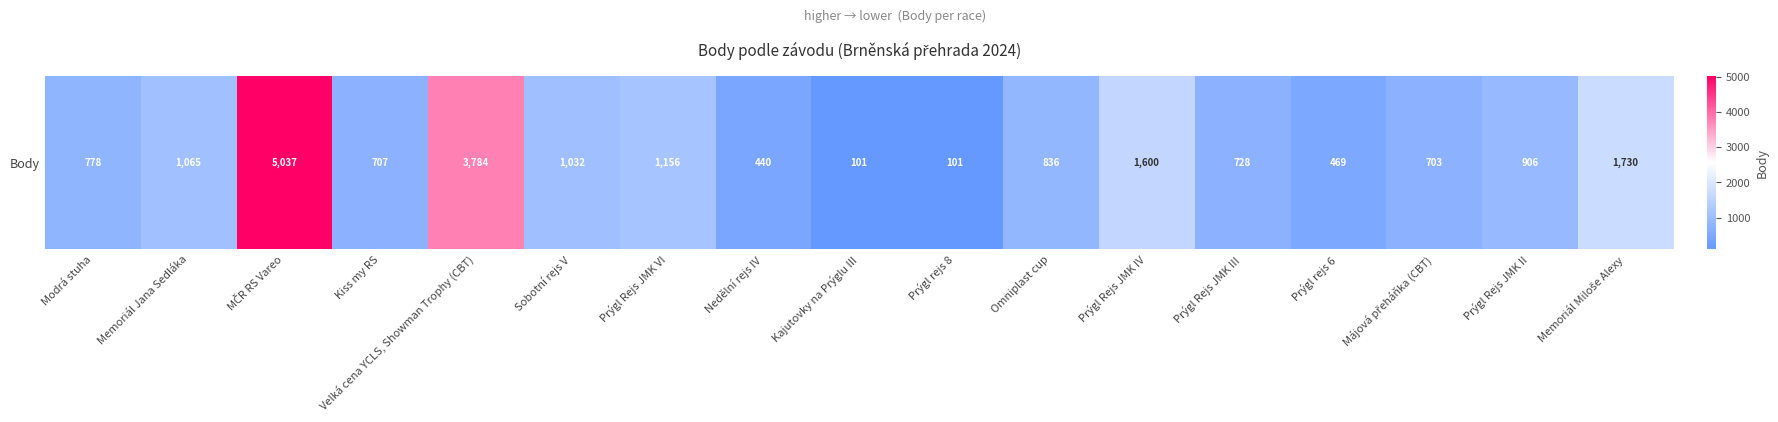

Reading right to left, transcribe all the data shown in this chart.

Memoriál Miloše Alexy=1730	Prýgl Rejs JMK II=906	Májová přeháňka (CBT)=703	Prýgl rejs 6=469	Prýgl Rejs JMK III=728	Prýgl Rejs JMK IV=1600	Omniplast cup=836	Prýgl rejs 8=101	Kajutovky na Prýglu III=101	Nedělní rejs IV=440	Prýgl Rejs JMK VI=1156	Sobotní rejs V=1032	Velká cena YCLS, Showman Trophy (CBT)=3784	Kiss my RS=707	MČR RS Vareo=5037	Memoriál Jana Sedláka=1065	Modrá stuha=778